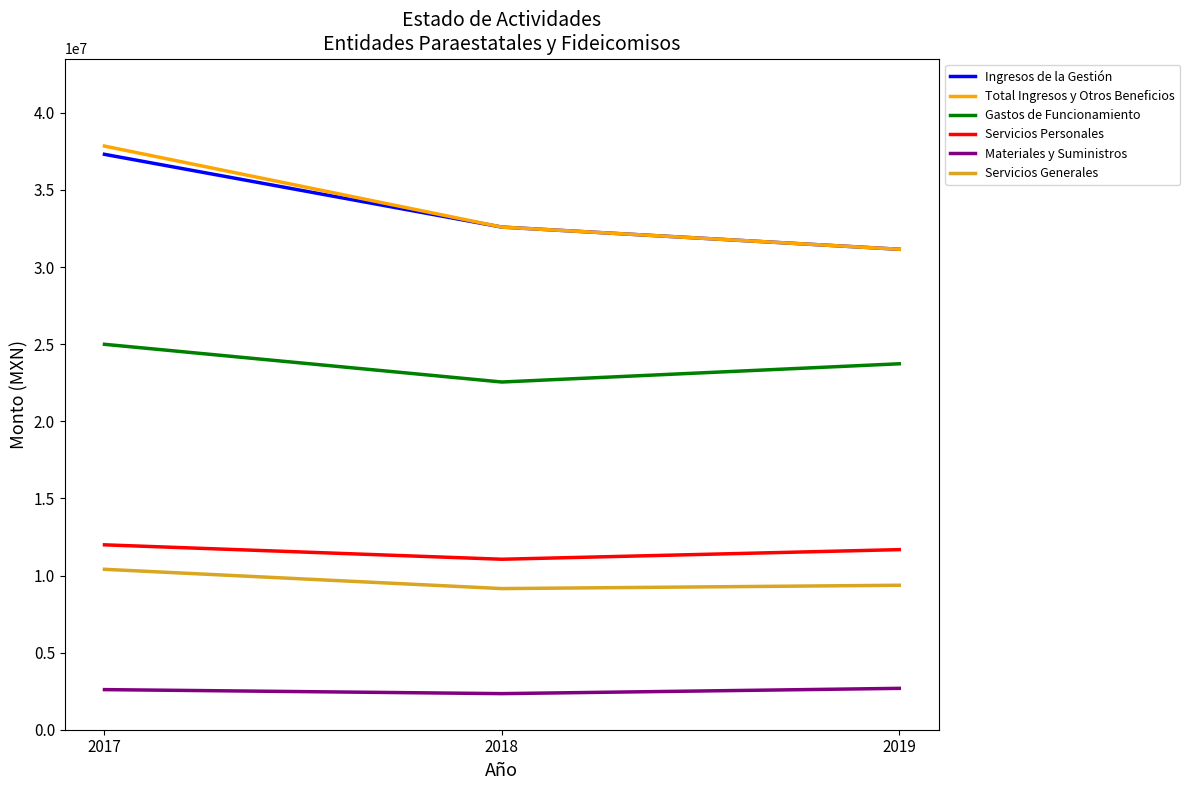

At 2017, list the series in order from smallest to largest.

Materiales y Suministros, Servicios Generales, Servicios Personales, Gastos de Funcionamiento, Ingresos de la Gestión, Total Ingresos y Otros Beneficios